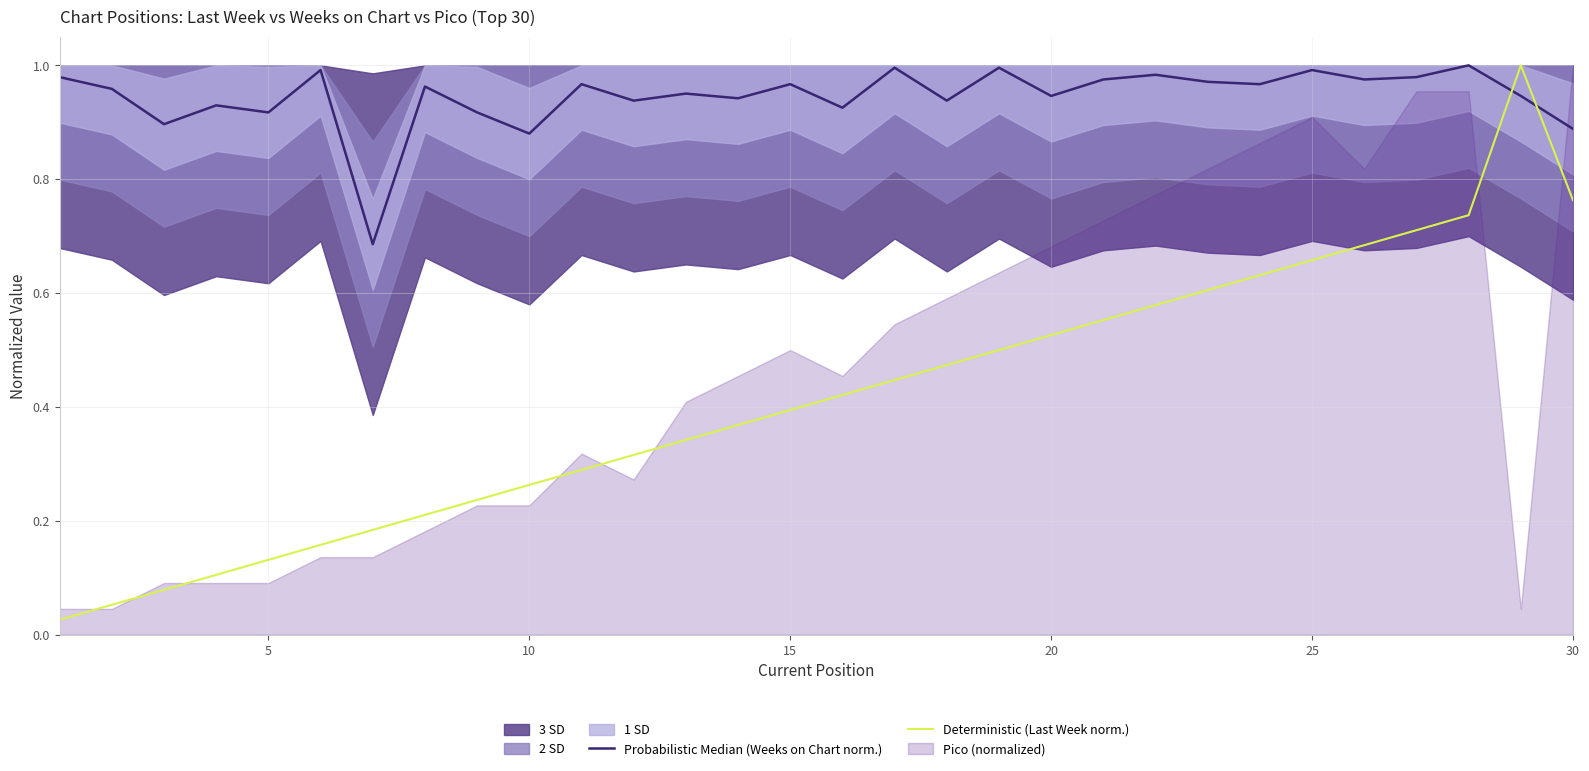

What is the average value of the Deterministic (Last Week norm.) series?

0.4